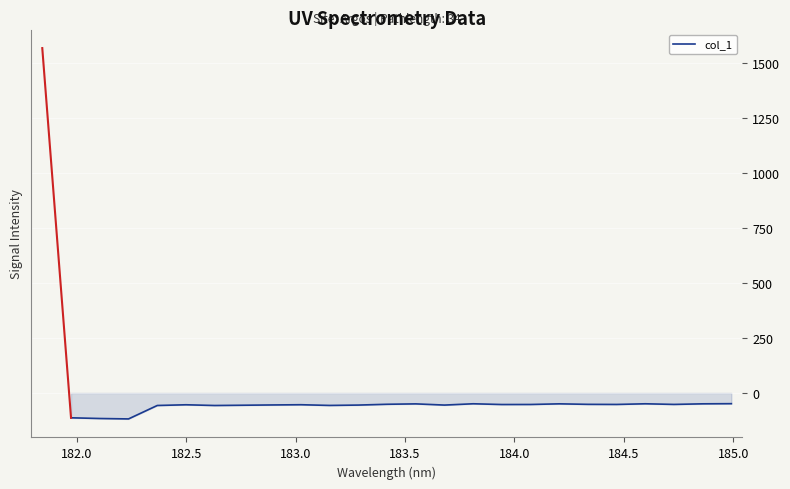

How many values are below -52?

16